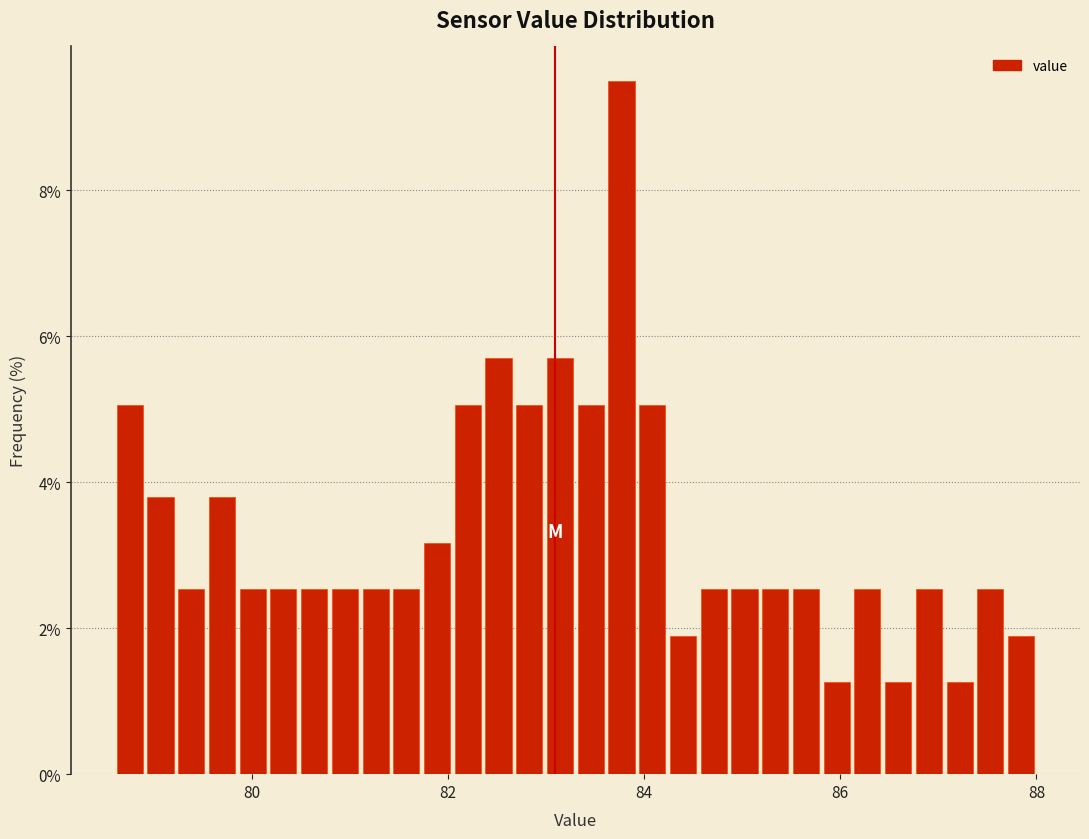

Read against the x-axis, roughly where is the centre of the tallest bar?

83.8